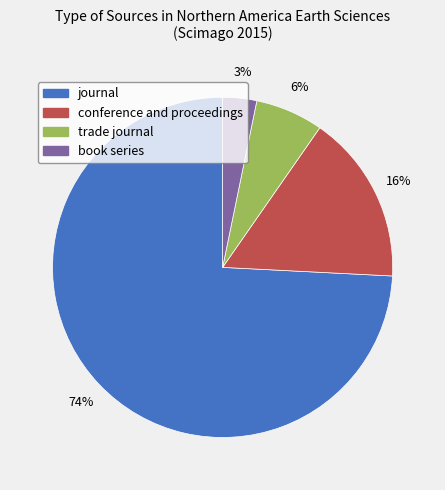

To the nearest percent, what is the average slice percentage?

25%